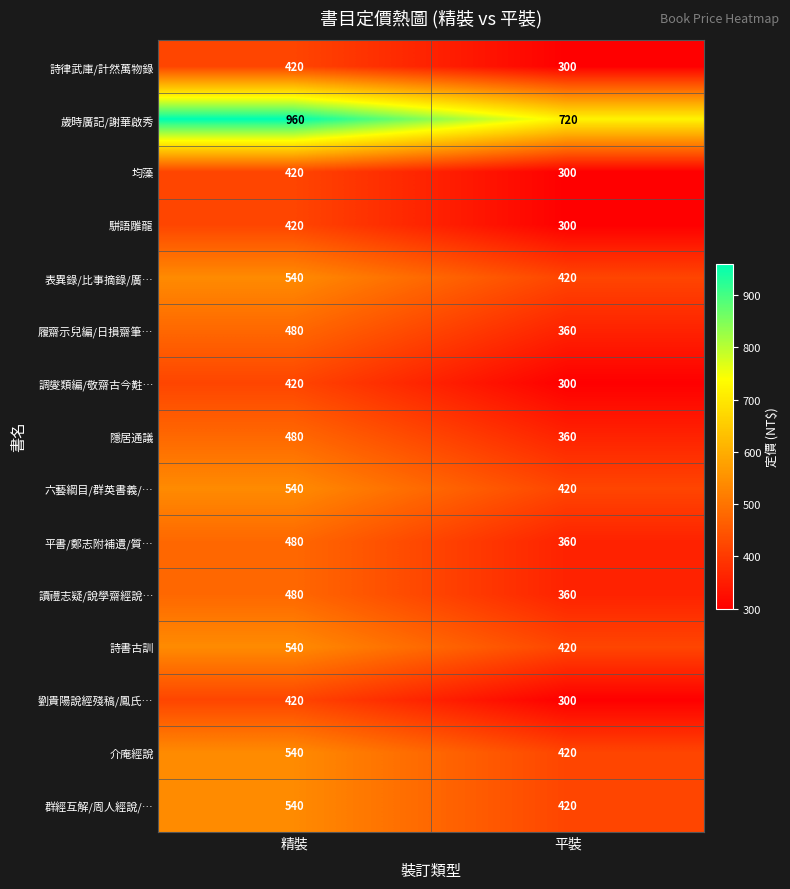

At which label does 六藝綱目/群英書義/… reach its peak?

精裝